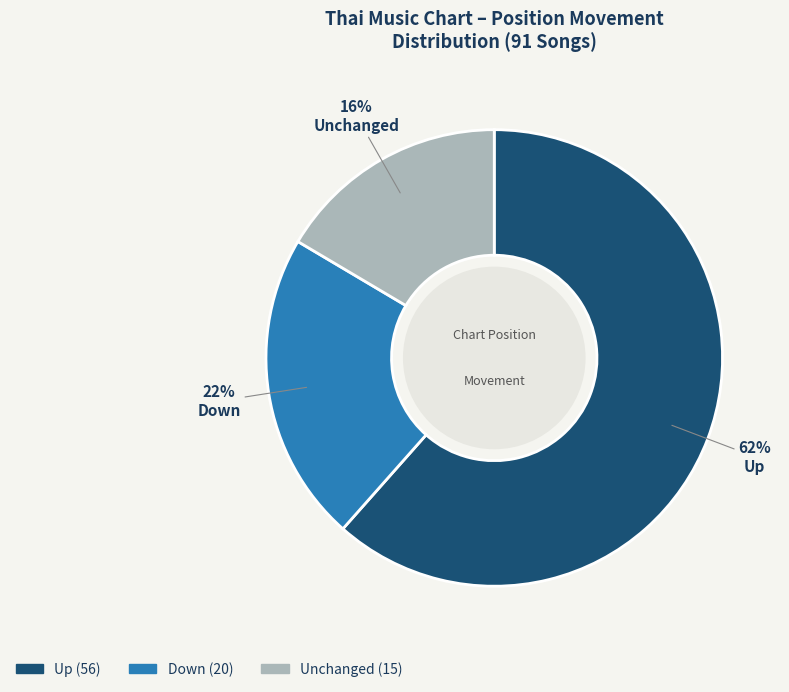

Does any single category account for the majority?

Yes